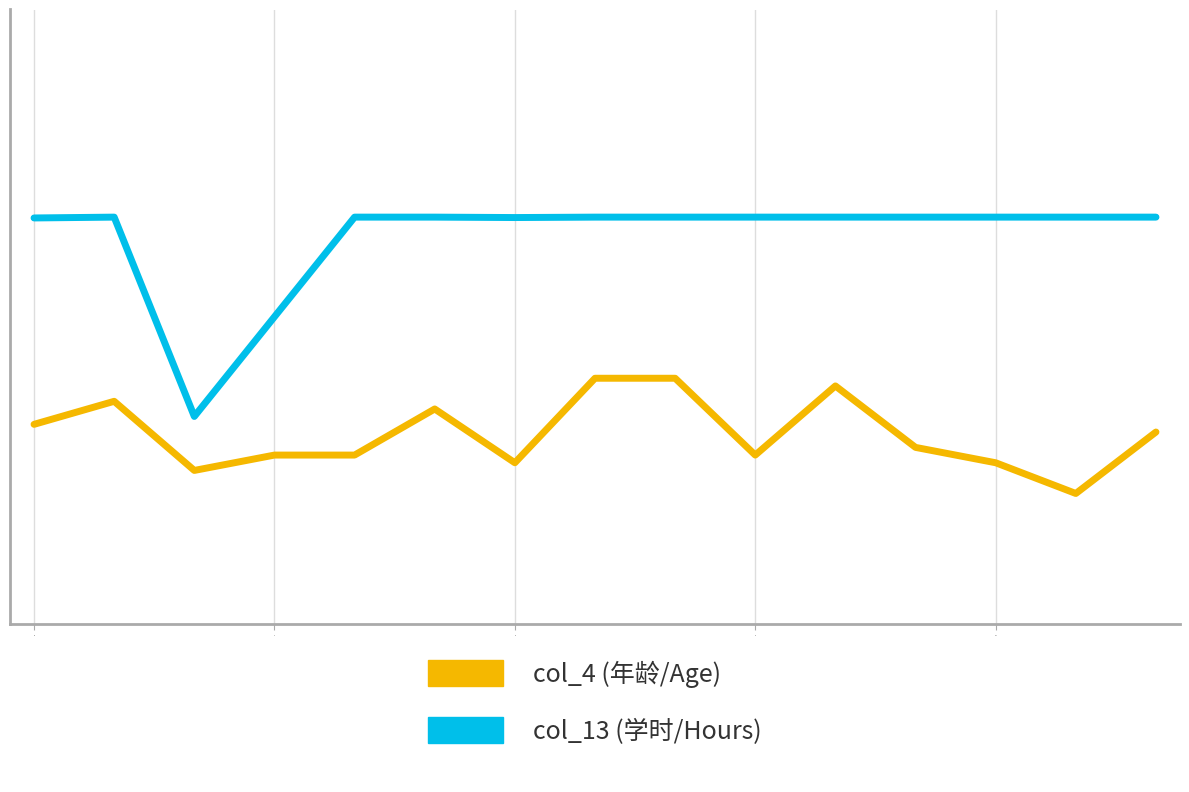

What are all the series names shown in the legend?

col_4, col_13